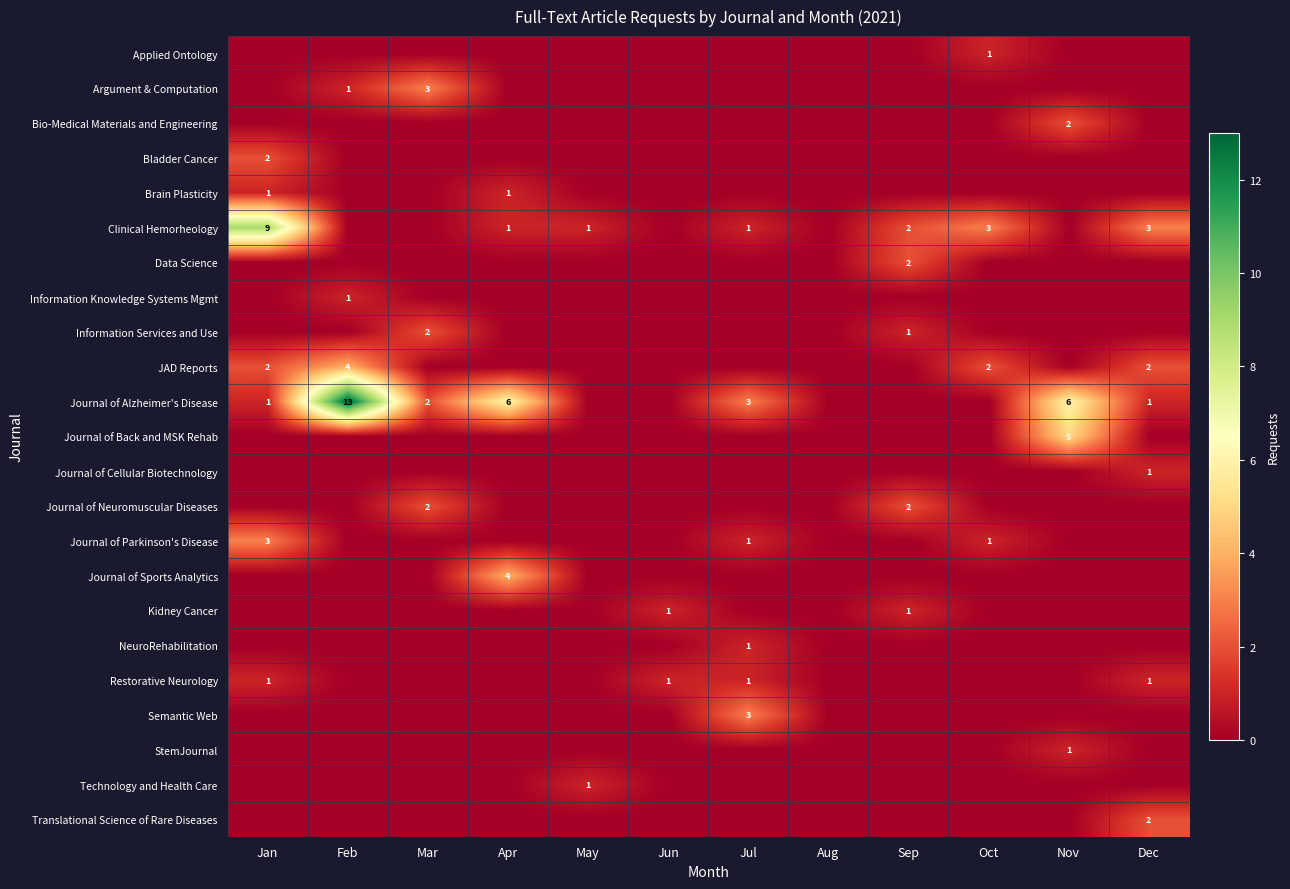

Which series has the largest total across all categories?

Journal of Alzheimer's Disease